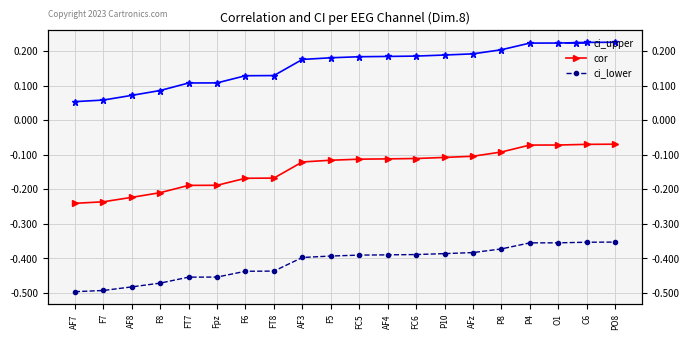

The ci_upper series shows 0.2 at AFz. True or false?

True